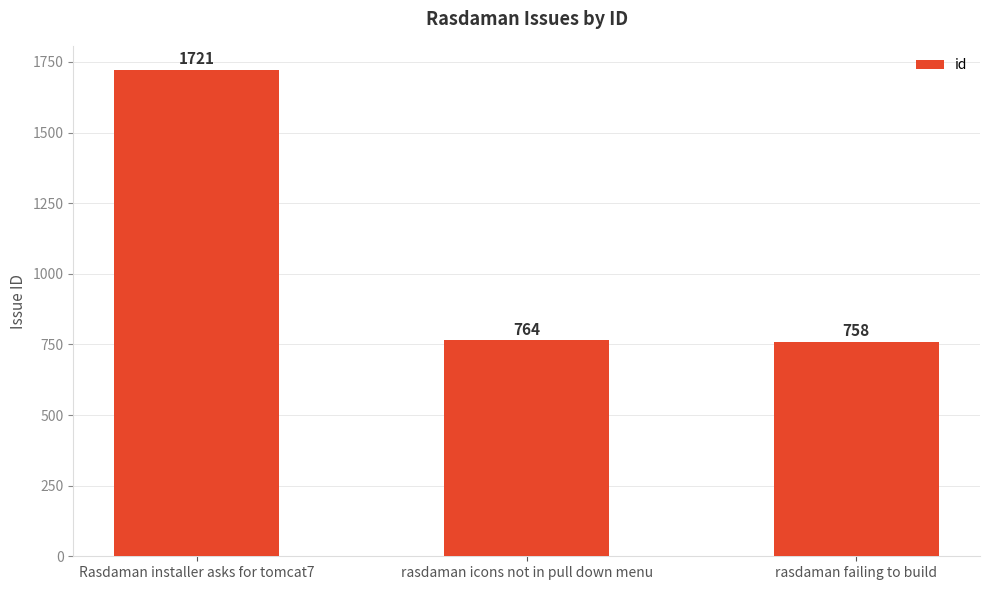

What is the change in value from rasdaman icons not in pull down menu to rasdaman failing to build?

-6